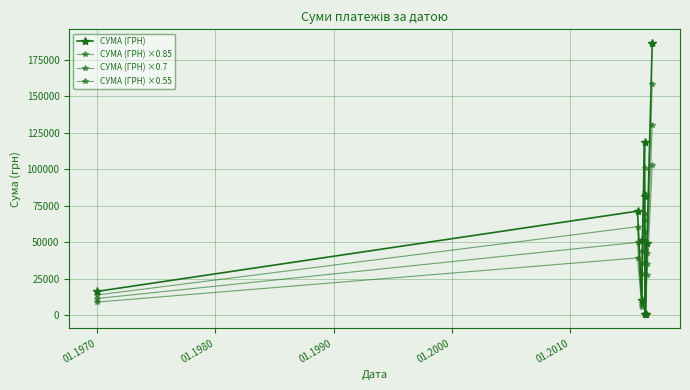

True or false: СУМА (ГРН) ×0.7 and СУМА (ГРН) ×0.55 cross at least once.

False